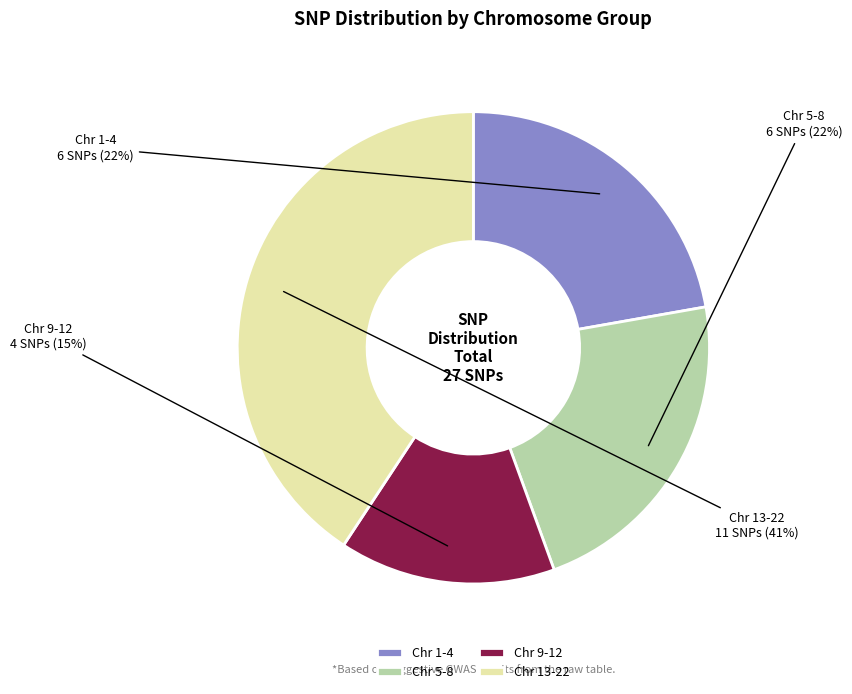

Combined, do Chr 9-12 and Chr 1-4 account for over 50%?

No